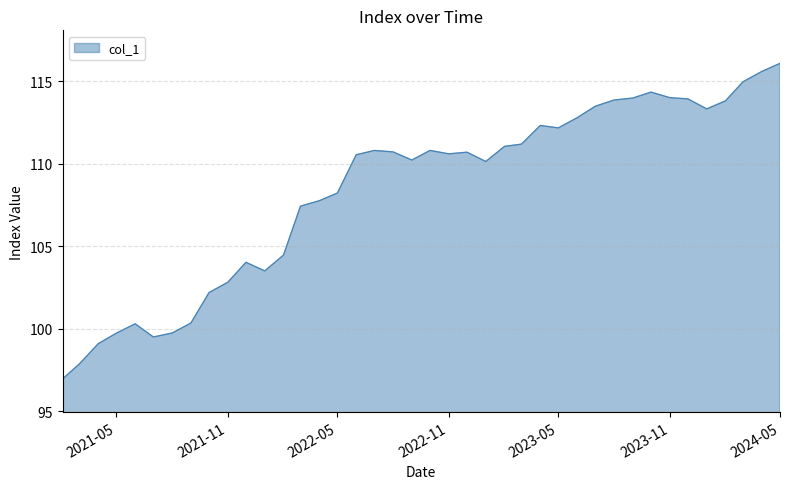

What is the difference between the maximum and minimum values?

19.1